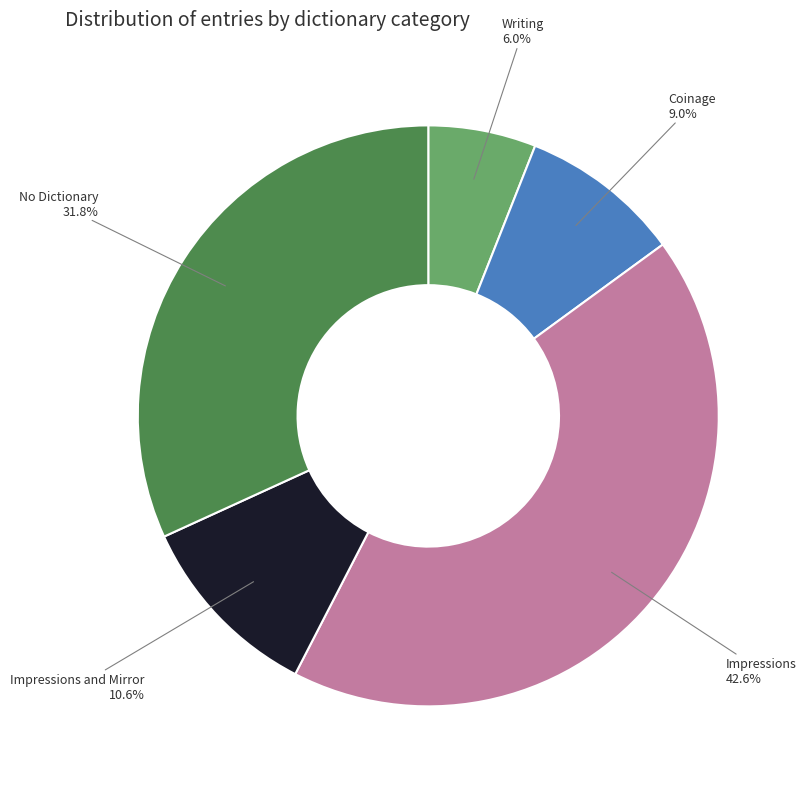

Is there a majority slice in this chart?

No